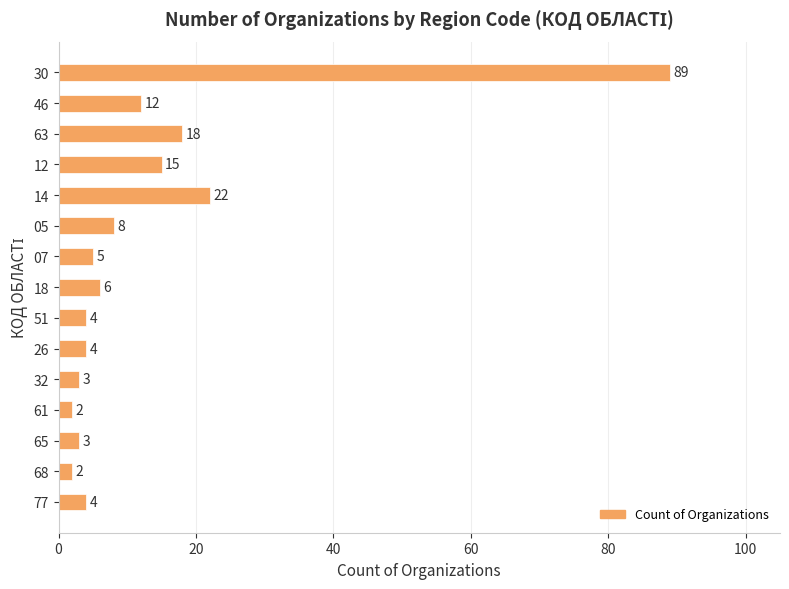

What is the sum of all values?

197